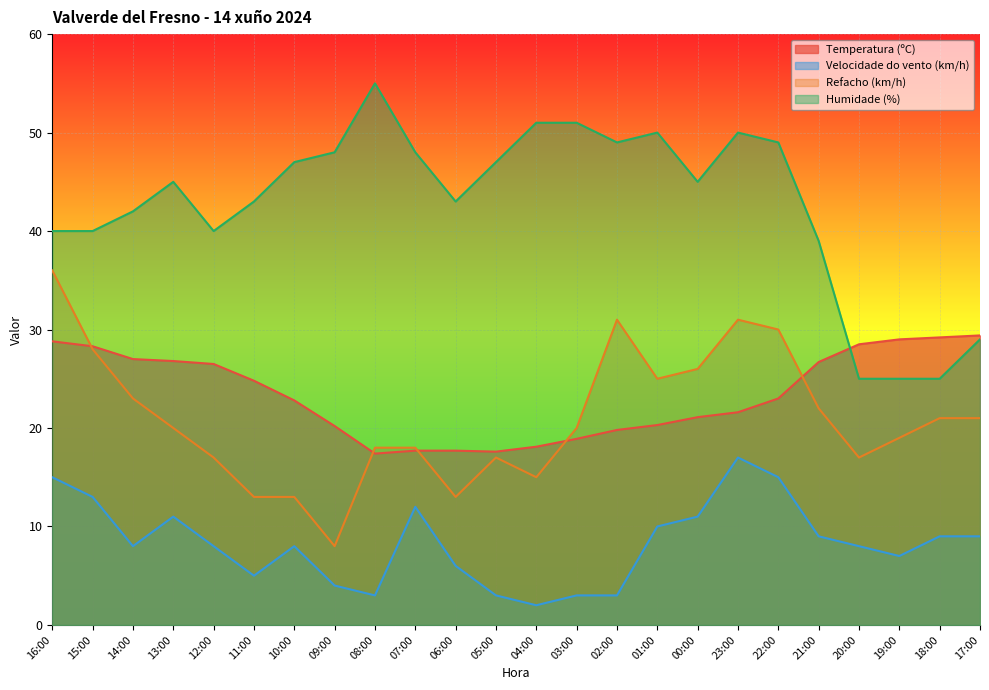

Which label corresponds to the smallest value in the chart?

04:00